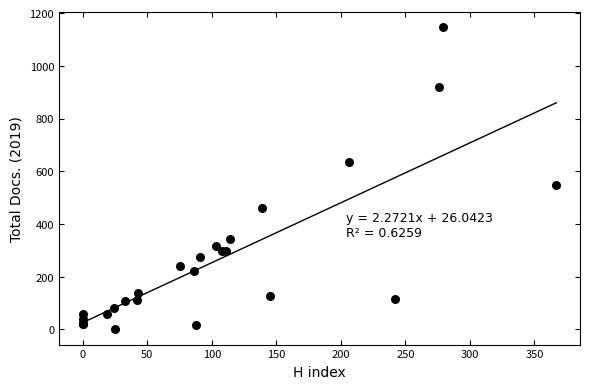

What Y value in the scatter plot is closest to 574?

548